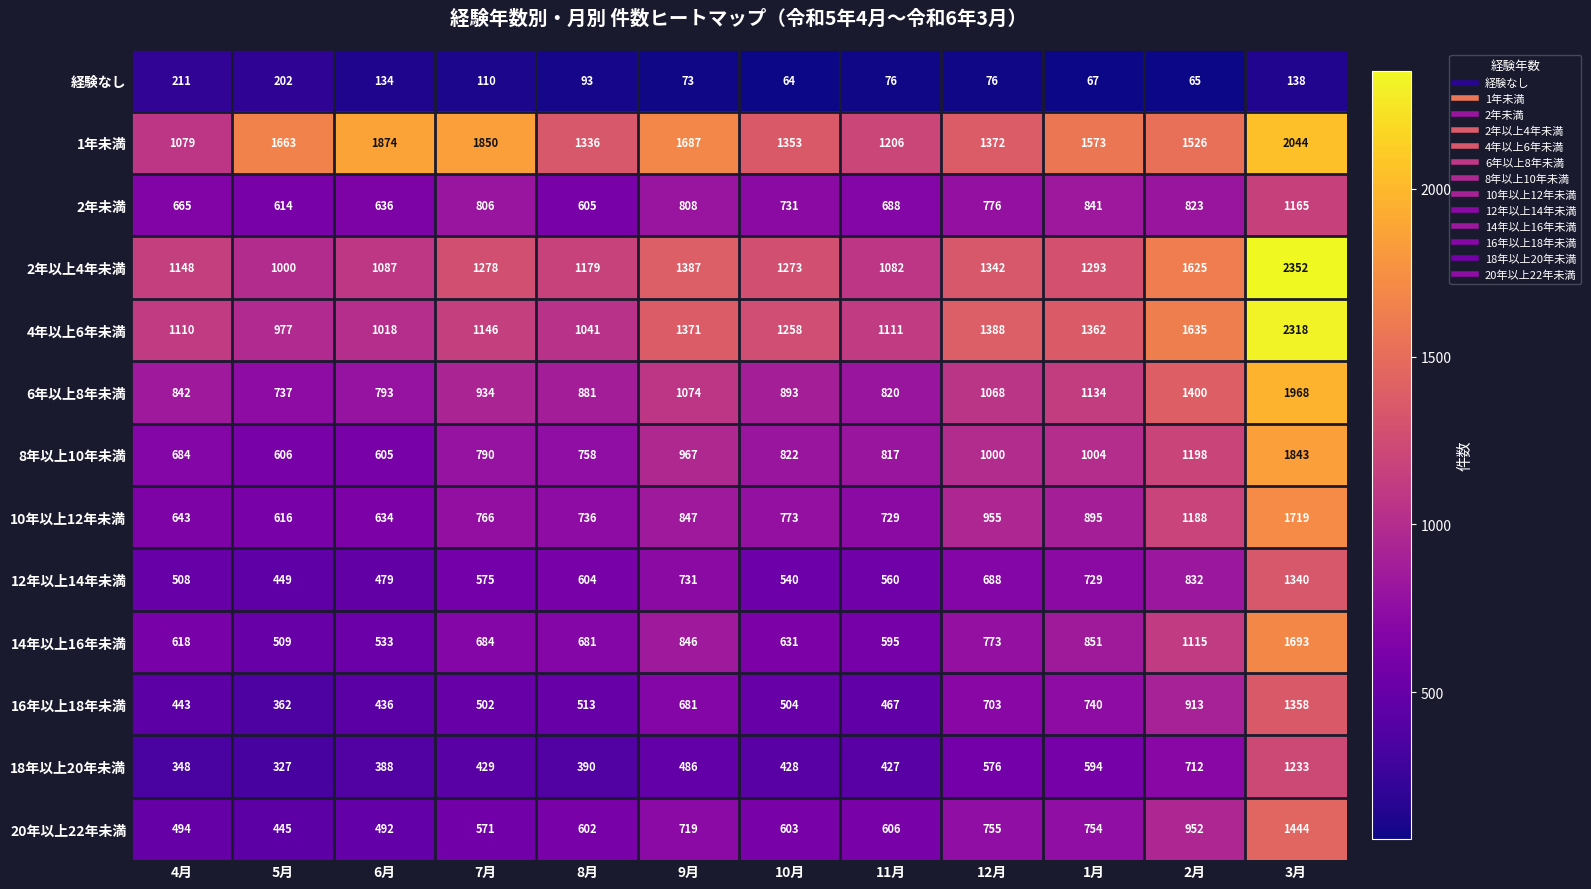

True or false: 2年未満 has a value of 636 at 6月.

True